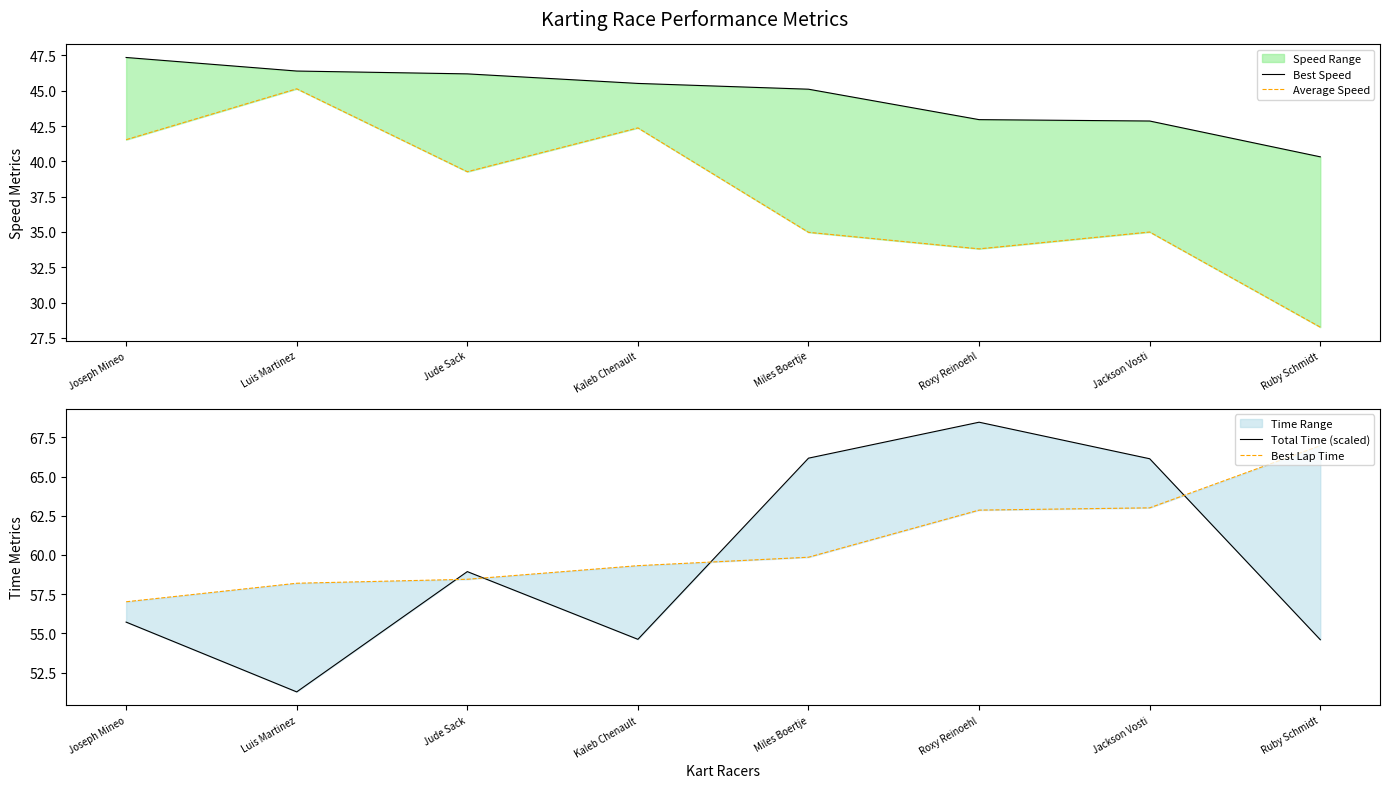

List the labels in order of Best Speed value, smallest first.

Ruby Schmidt, Jackson Vosti, Roxy Reinoehl, Miles Boertje, Kaleb Chenault, Jude Sack, Luis Martinez, Joseph Mineo